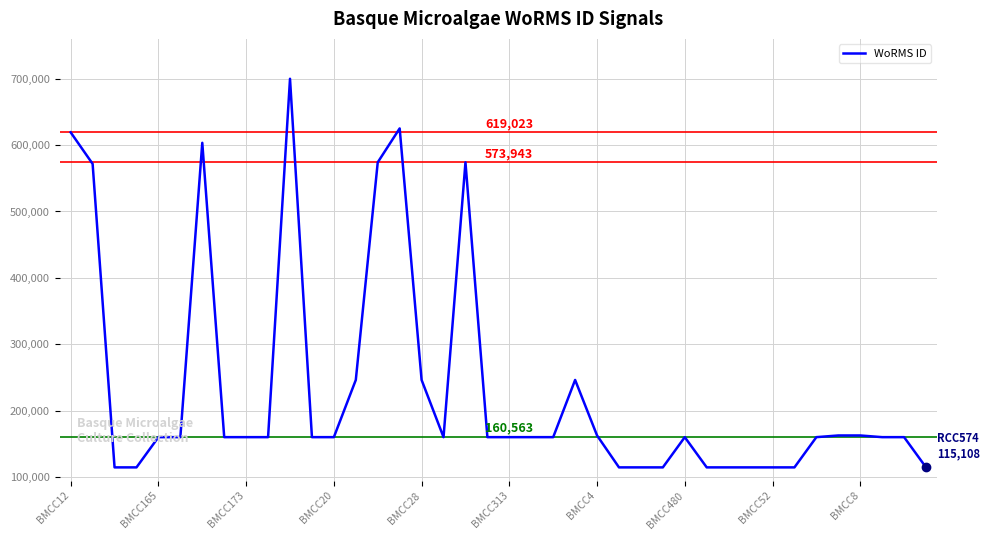

How many lines are shown in the chart?

1